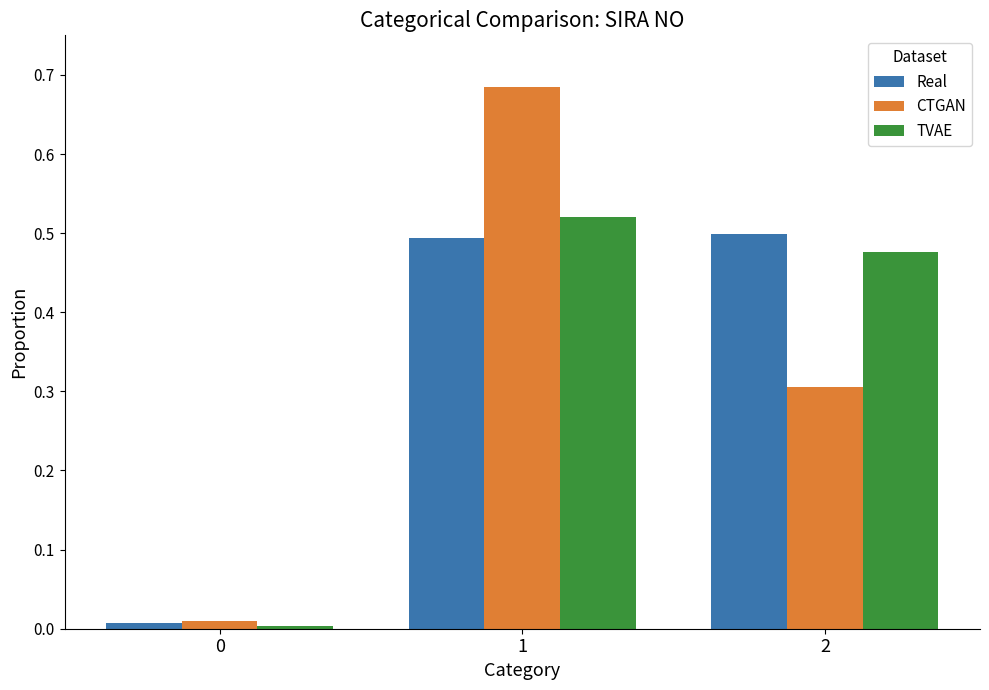

What is the sum of the Real values at 1 and 2?

1.0